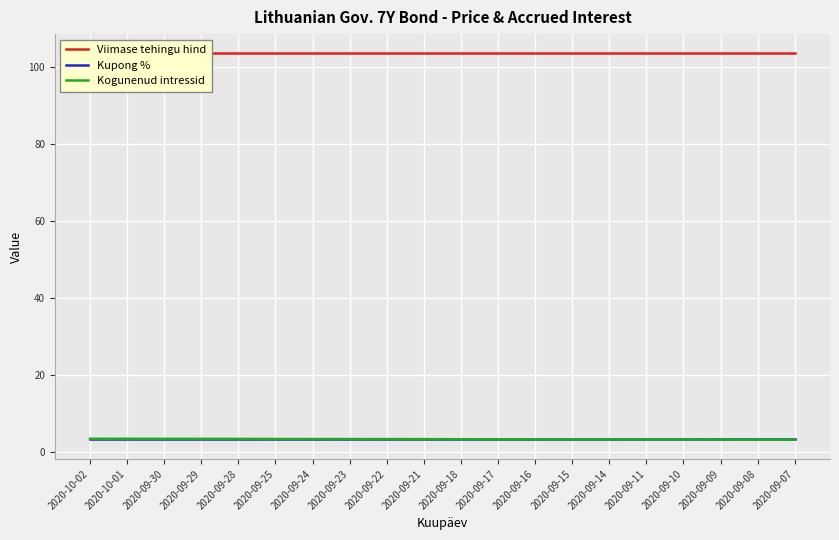

True or false: Kupong % has a value of 1.5 at 2020-09-17.

False